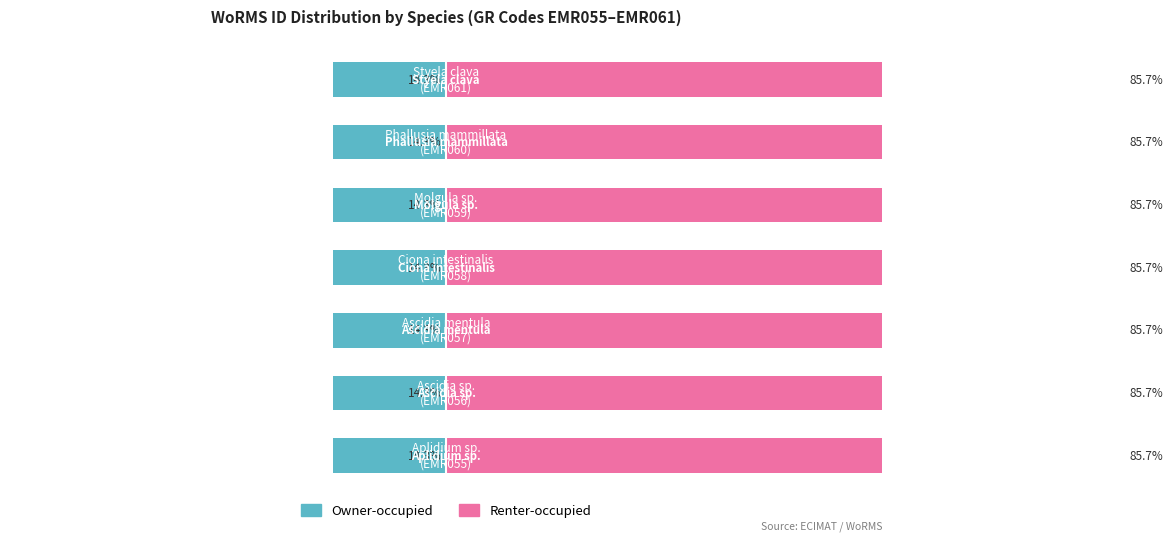

True or false: Owner-occupied has a value of -14.3 at 2.

True